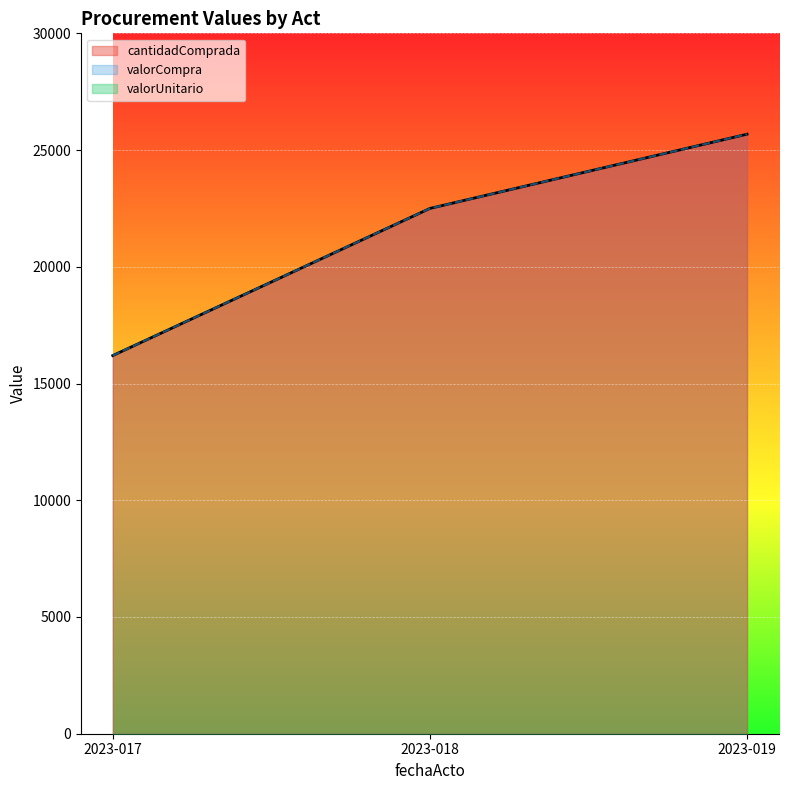

Reading left to right, what are all the values shown in this chart?

cantidadComprada: 16198.0	22500.0	25680.0
valorCompra: 16198.0	22500.0	25680.0